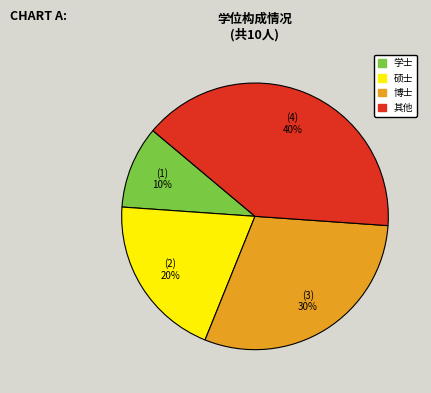

Is there any slice that represents more than half of the pie?

No